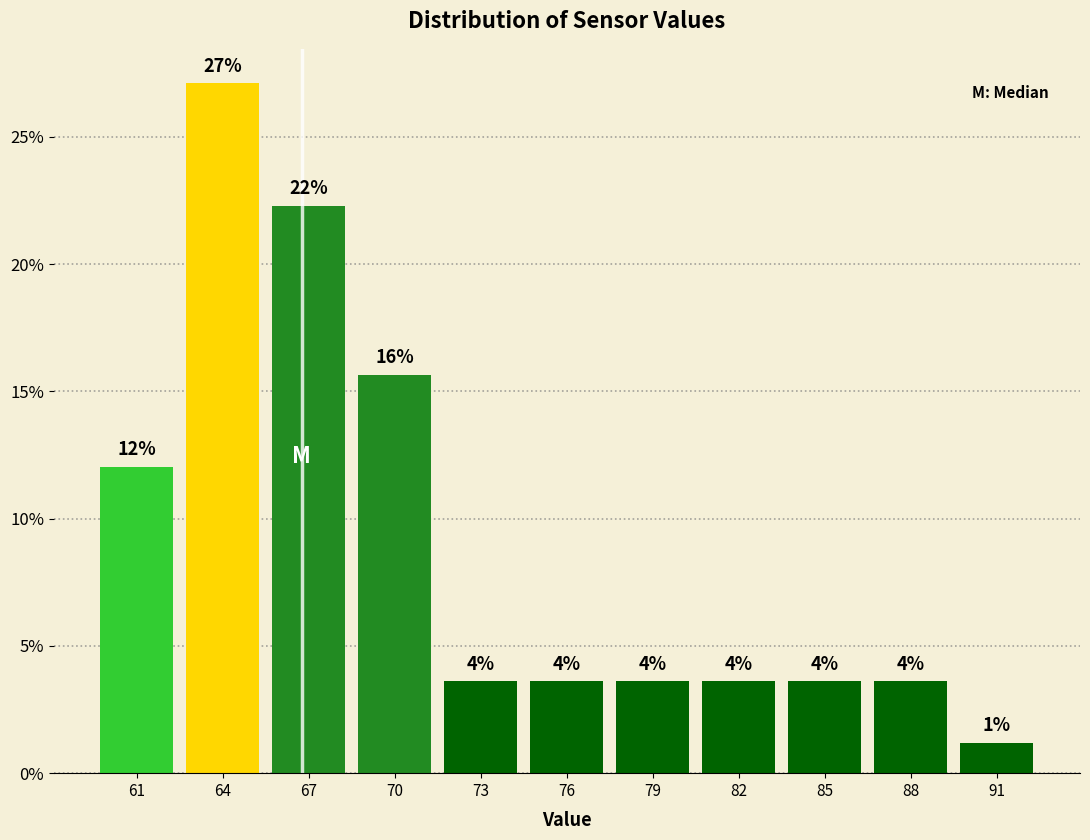

Are the bars horizontal?

No